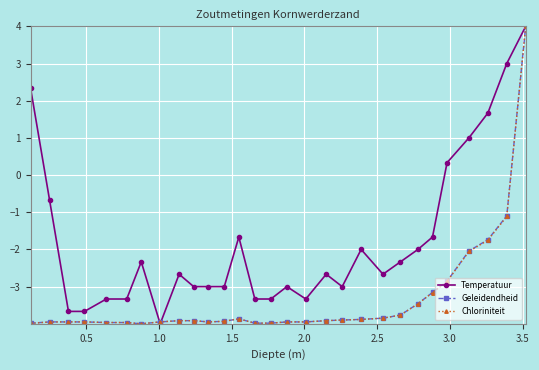

True or false: Chloriniteit has more than 1 points higher than both neighbors.

True